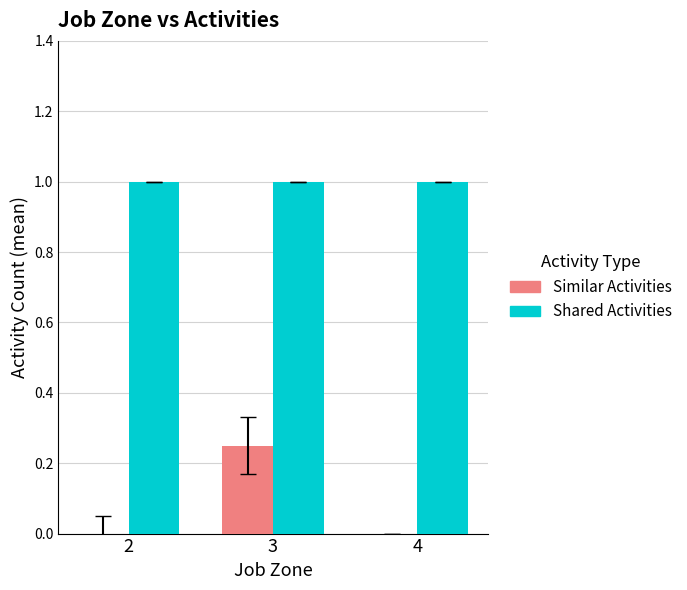

At which category is the sum across all series the highest?

3